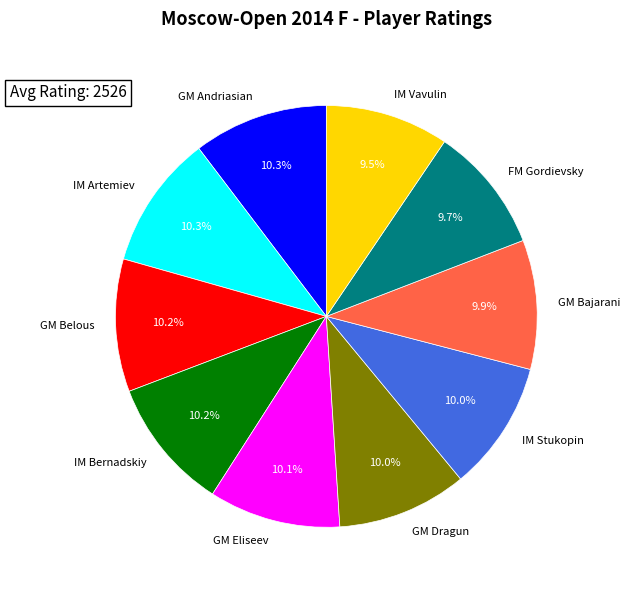

What percentage is the IM Stukopin slice, to the nearest percent?

10%